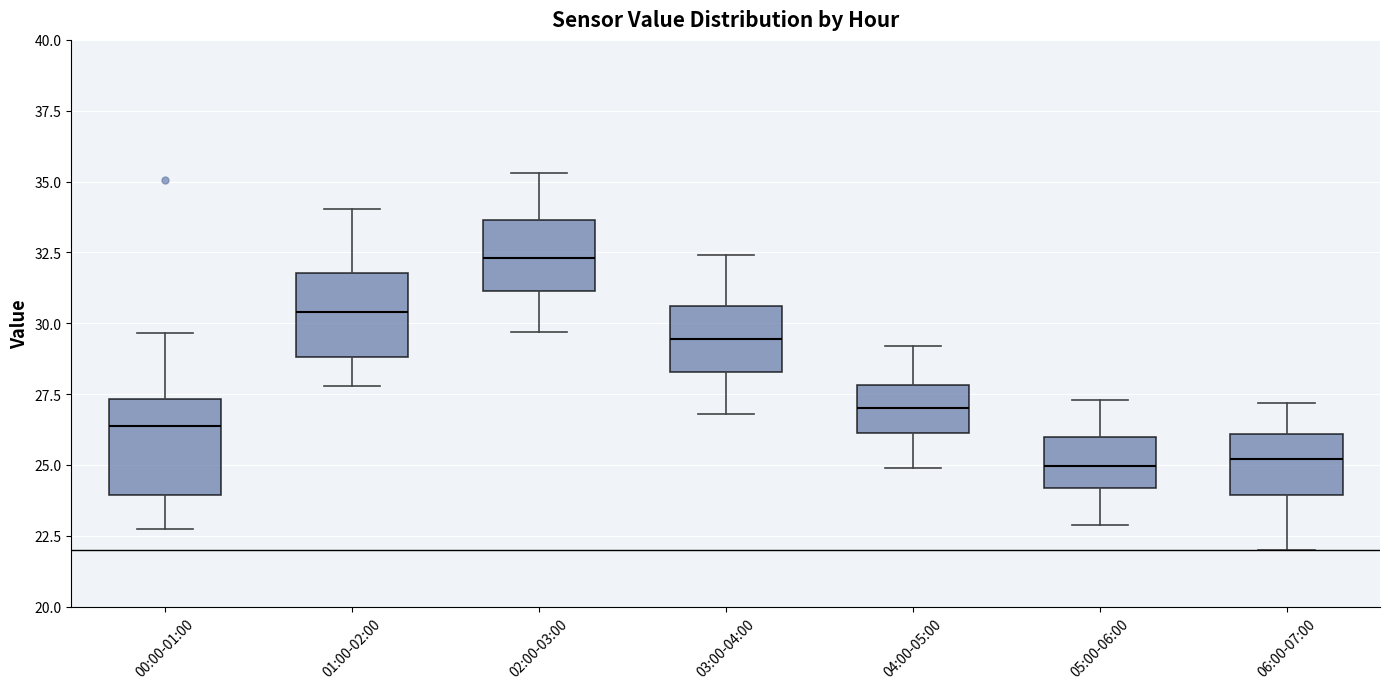

Where does the median line of the box for 03:00-04:00 sit on the y-axis? The values are not printed on the chart, so give them approximately, as read against the axis.

29.5